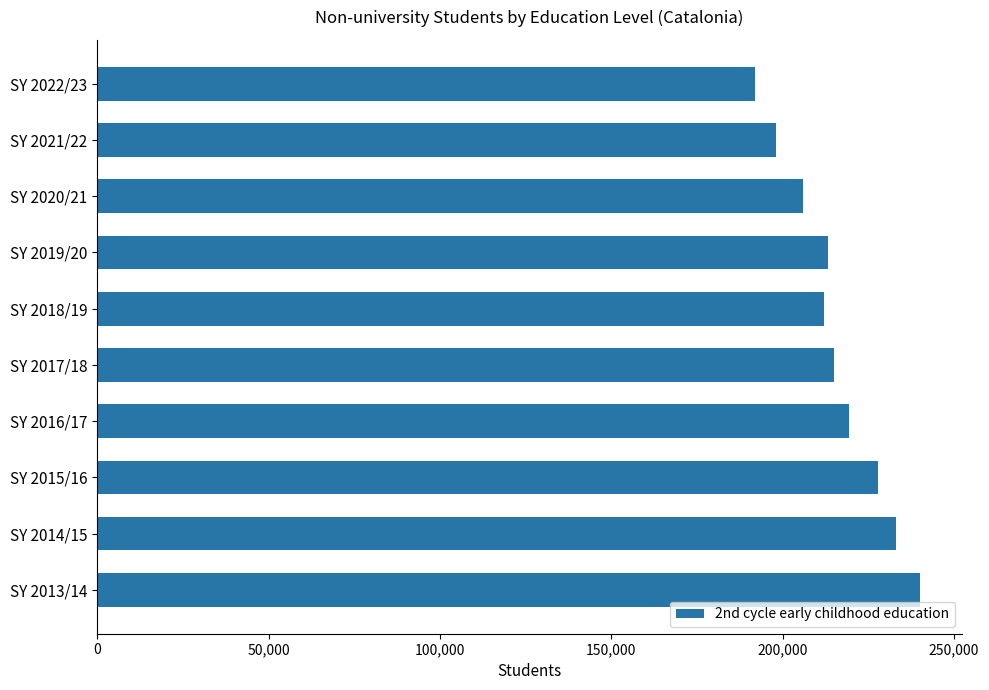

Is it true that the value at SY 2017/18 is 214925?

True